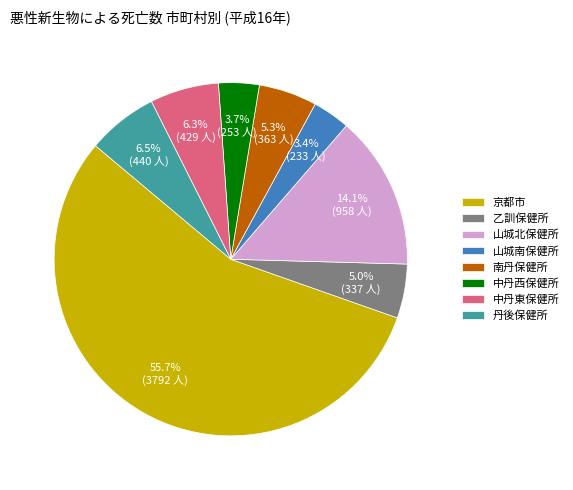

Which slice represents more than half of the pie?

京都市